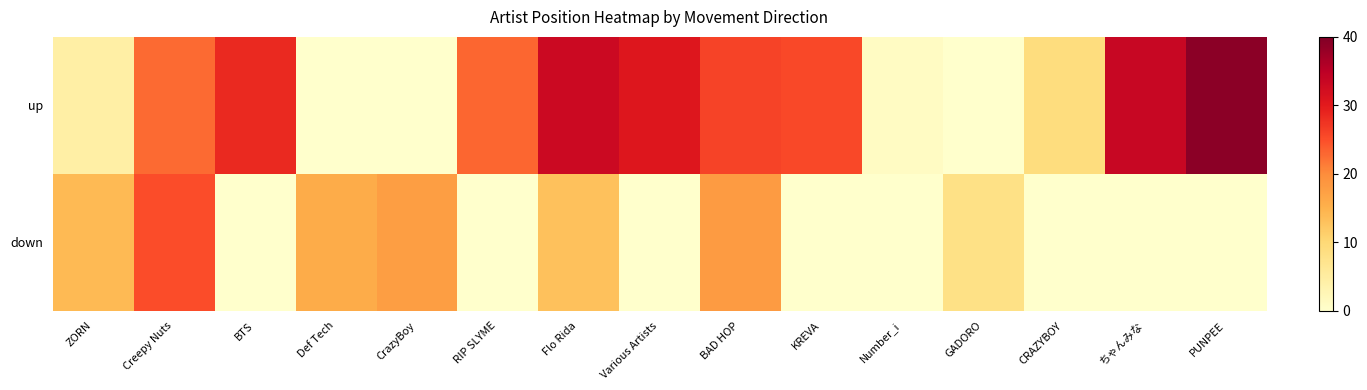

Rank the series at BAD HOP from lowest to highest value.

down, up